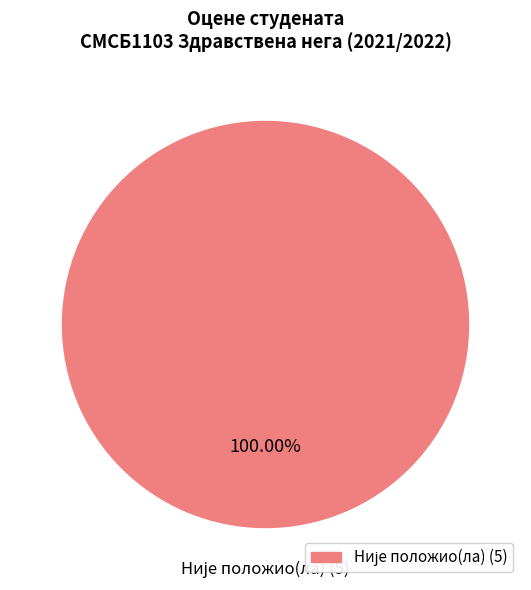

Count the number of slices in the pie.

1